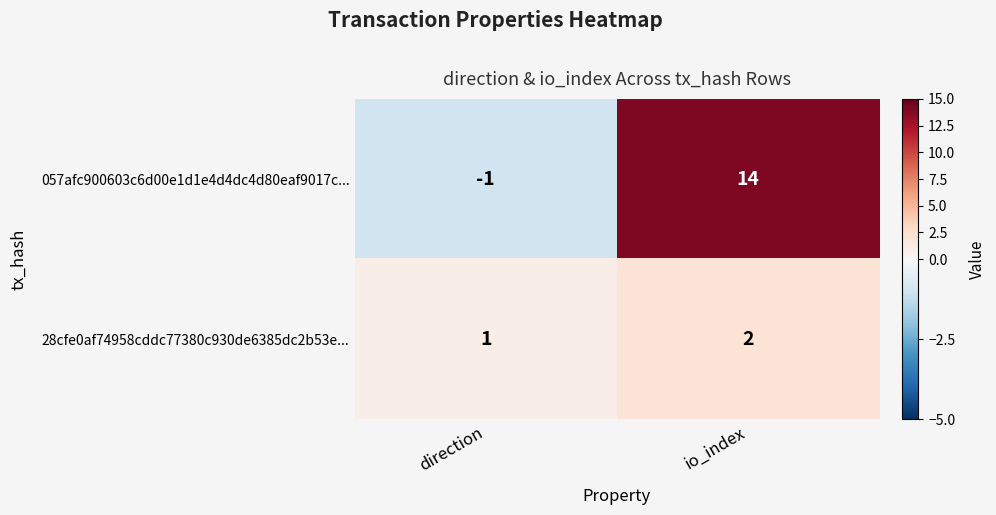

Reading right to left, what are all the values shown in this chart?

057afc900603c6d00e1d1e4d4dc4d80eaf9017c...: 14	-1
28cfe0af74958cddc77380c930de6385dc2b53e...: 2	1